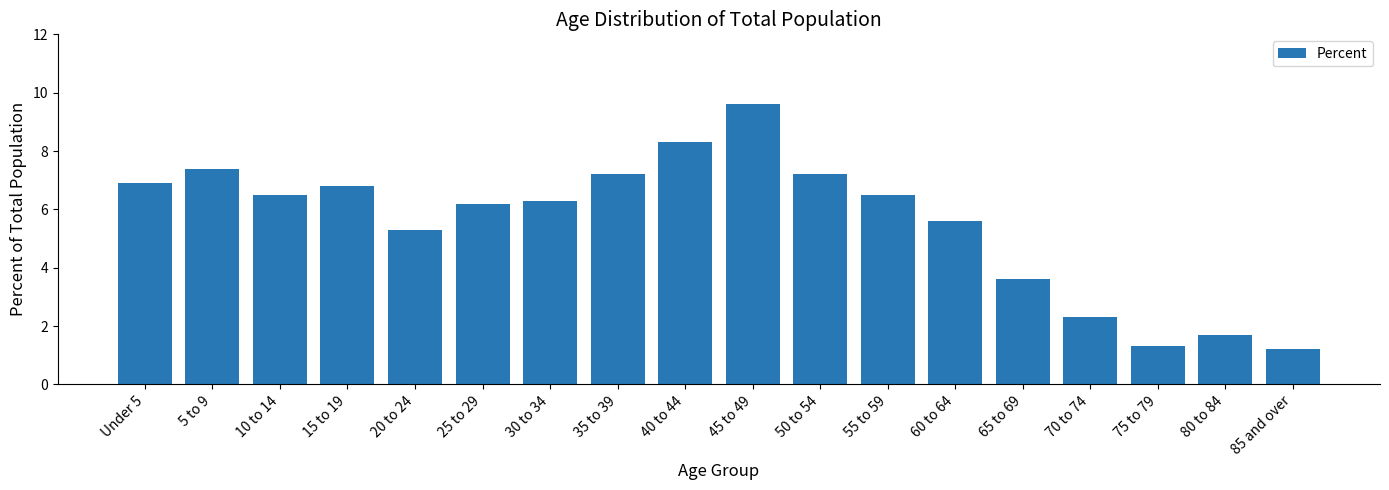

True or false: the data shows 8.9 at 15 to 19.

False